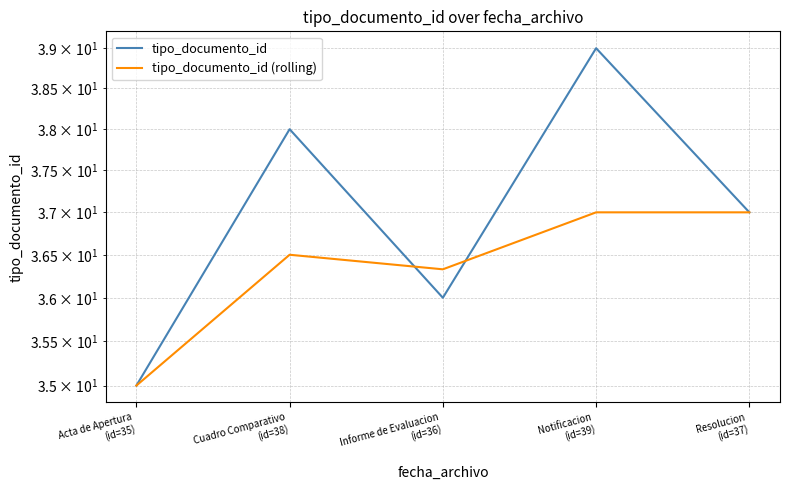

Rank the series by their average value, from highest to lowest.

tipo_documento_id, tipo_documento_id (rolling)